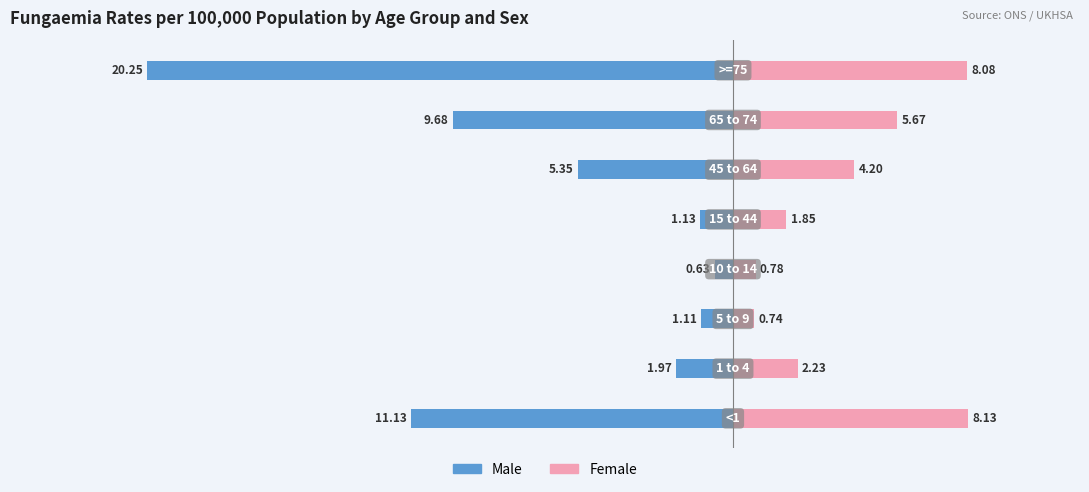

What are all the series names shown in the legend?

Male, Female